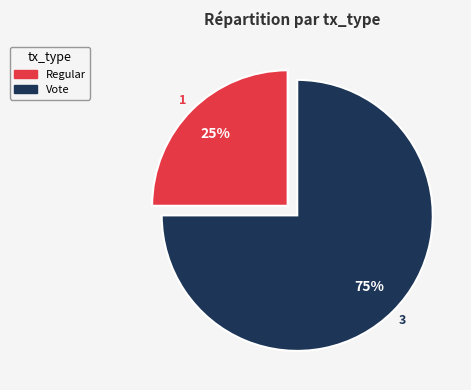

Which slice represents more than half of the pie?

Vote